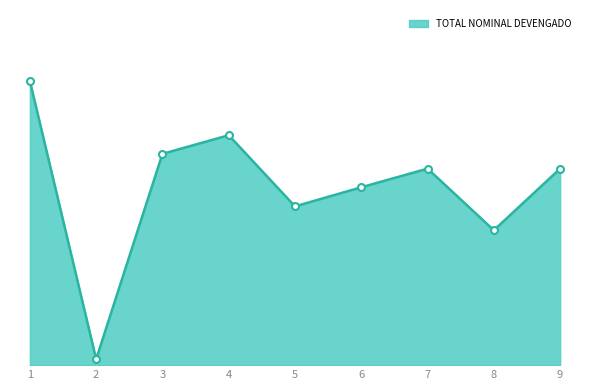

Is this an area chart (filled region under the line)?

Yes